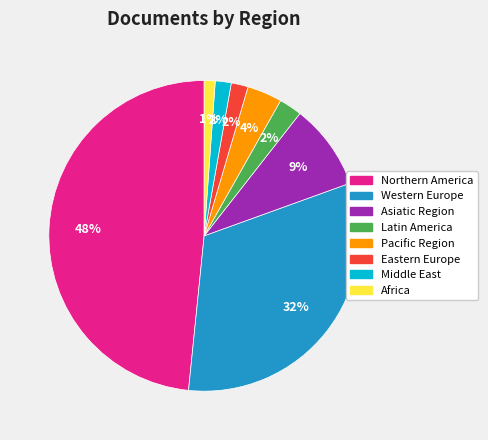

Between Africa and Asiatic Region, which is larger?

Asiatic Region